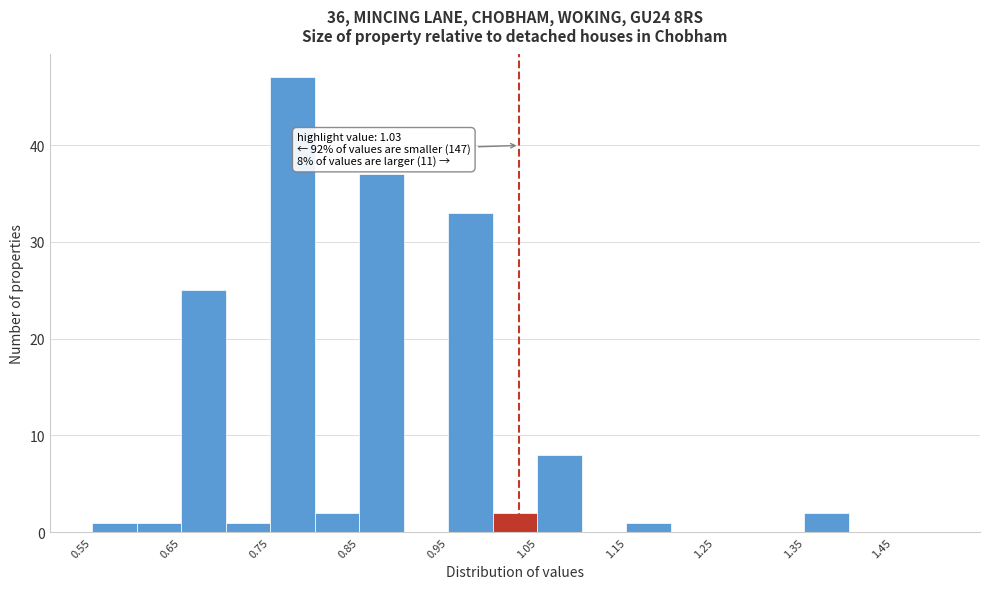

Which range on the x-axis has the tallest bar?

0.75 to 0.80